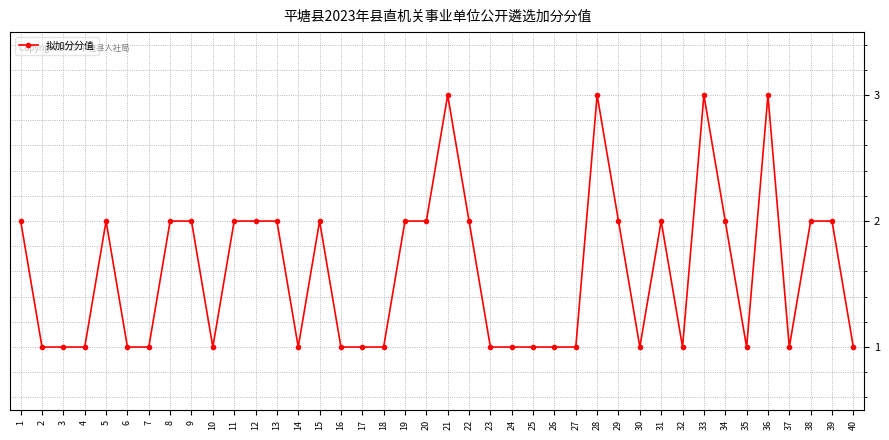

Is it true that the value at 7 is 1?

True